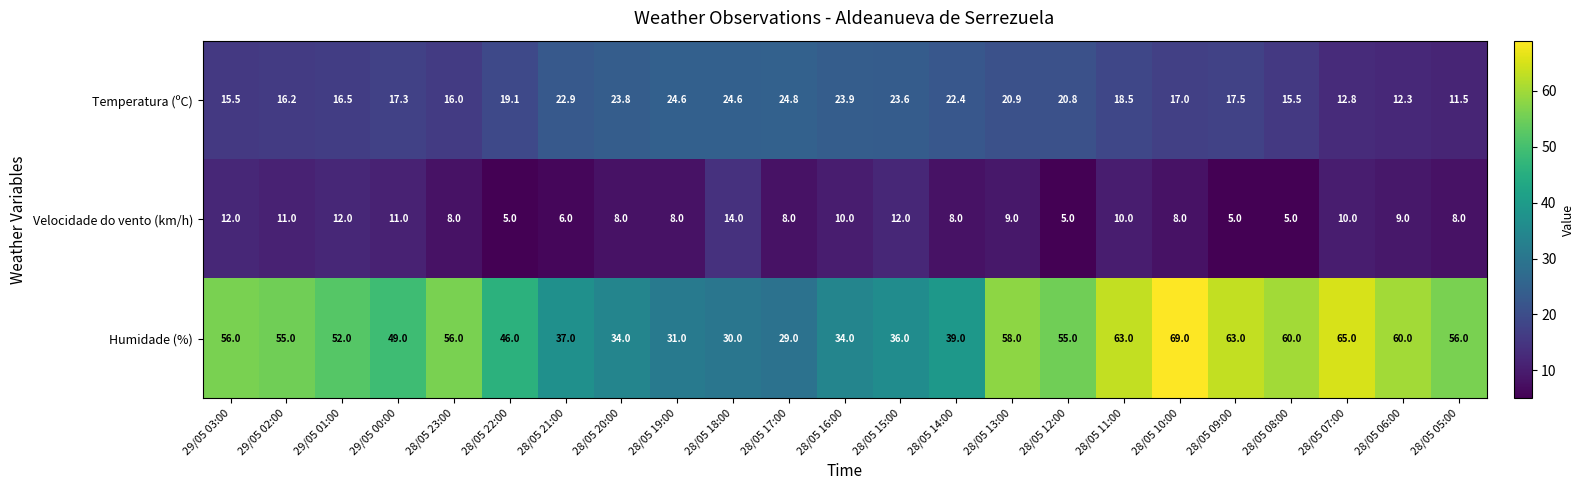

What value does the Temperatura (ºC) series have at 28/05 13:00?

20.9